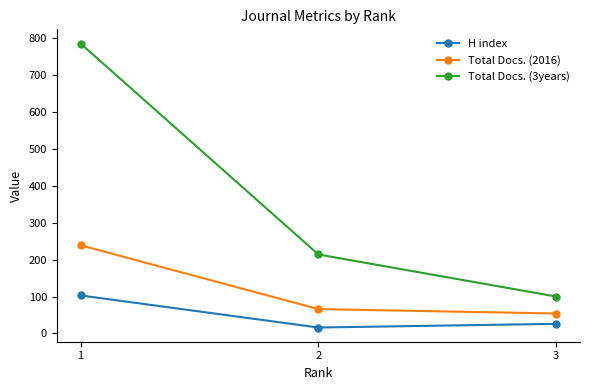

Which series has the largest total across all categories?

Total Docs. (3years)